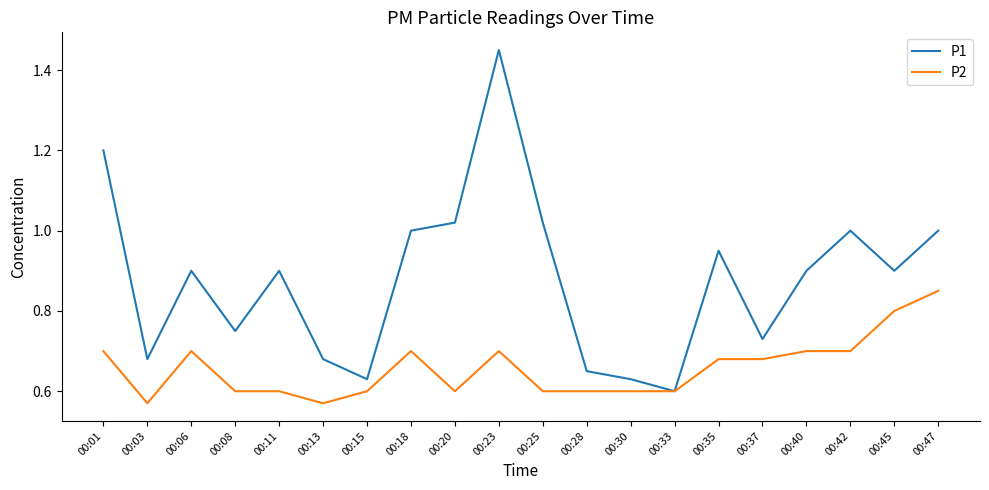

Between 00:15 and 00:45, which series saw the biggest shift?

P1